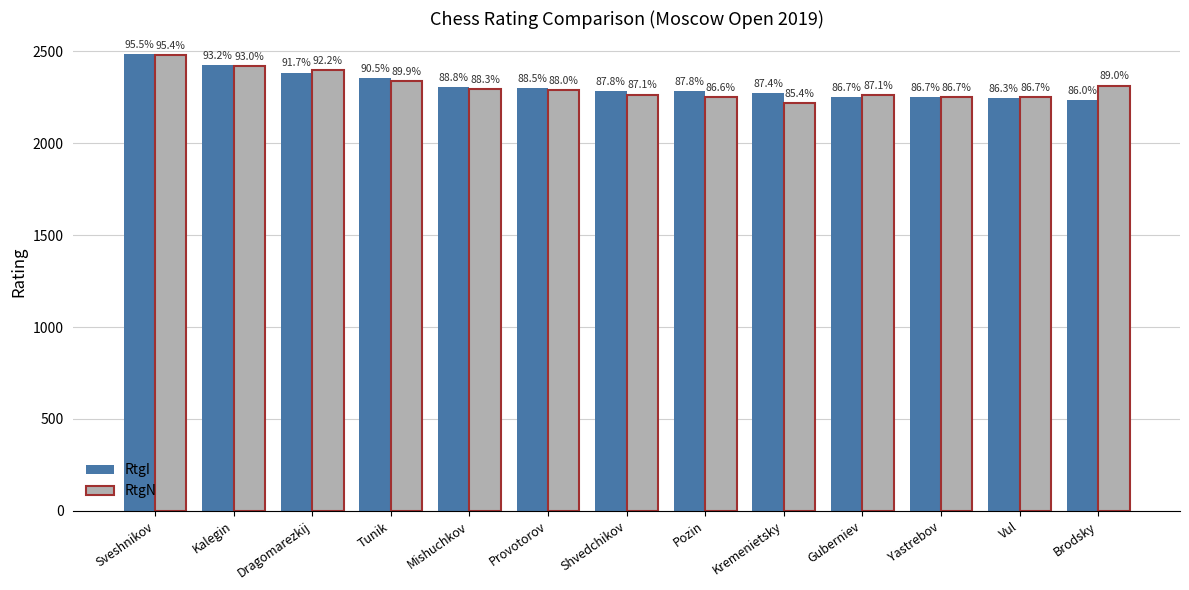

The value of RtgN at Guberniev is 2264. True or false?

True